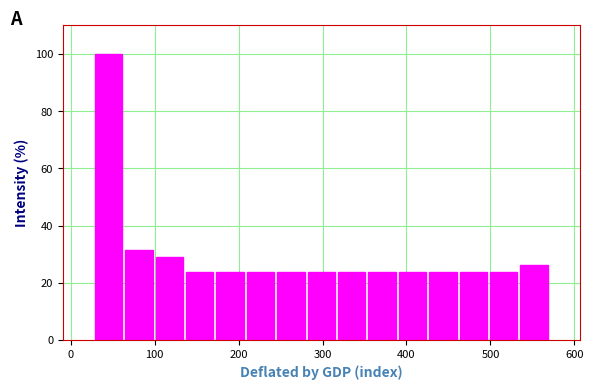

Around what value on the x-axis is the tallest bar? Give the approximate position of its centre, as read against the axis.

50